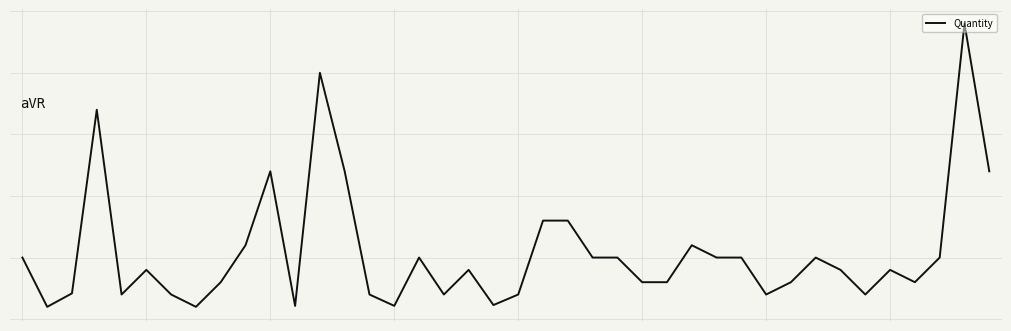

Is this an area chart (filled region under the line)?

No